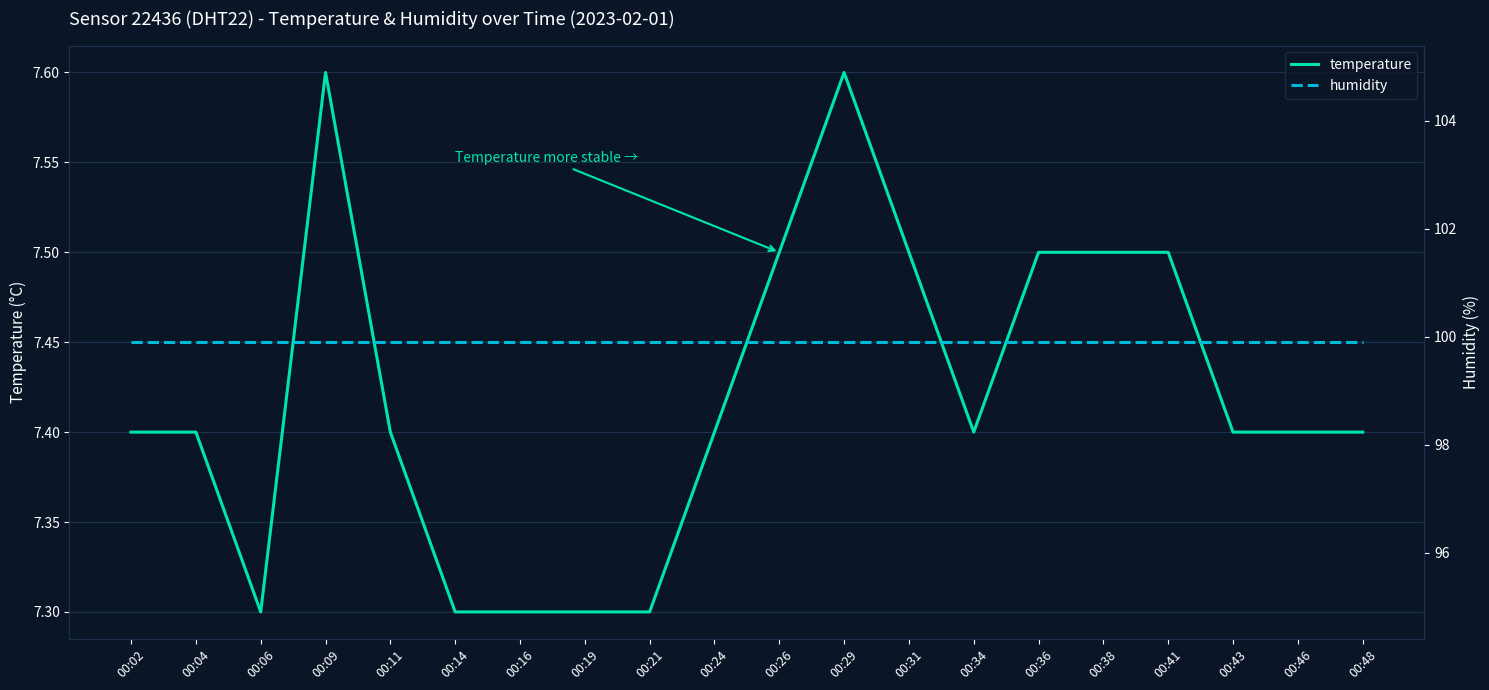

How many temperature values are between 7 and 8?

20